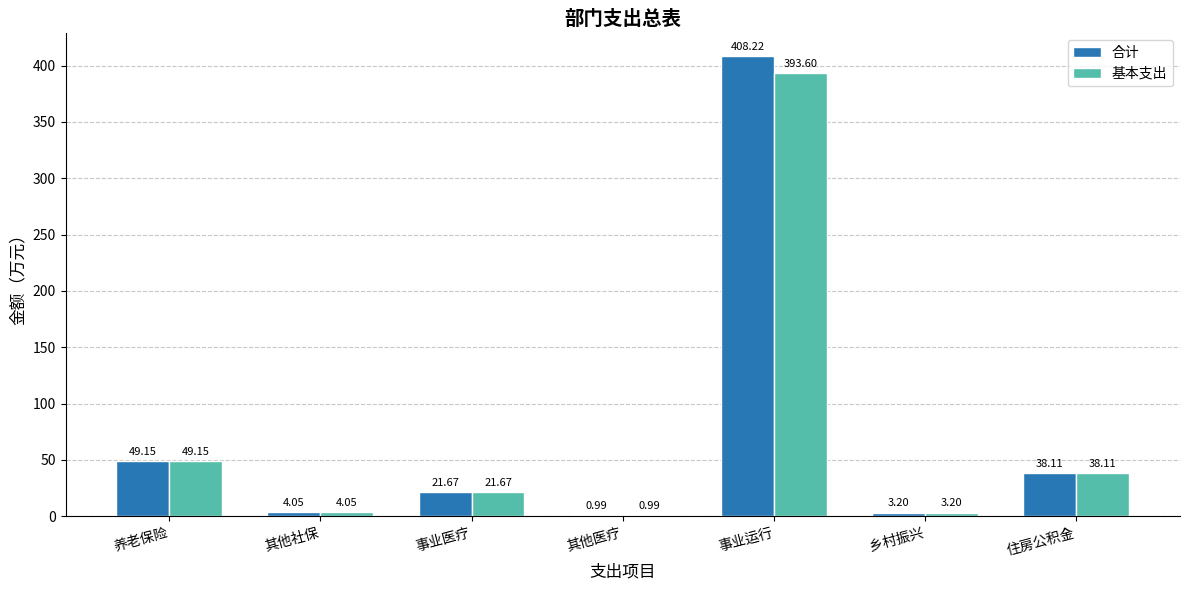

Where is 基本支出 nearest to the value 197?

养老保险